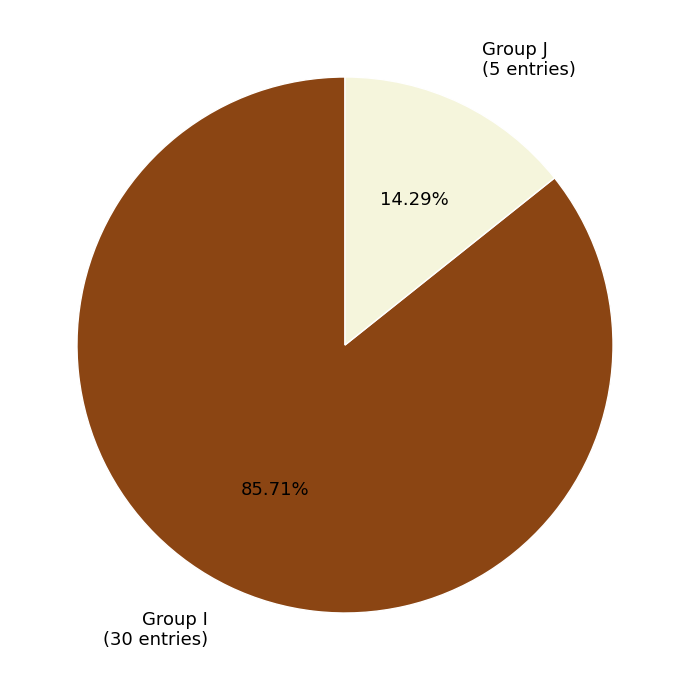

What is the ratio of the value at Group I (30 entries) to the value at Group J (5 entries)?

6.0